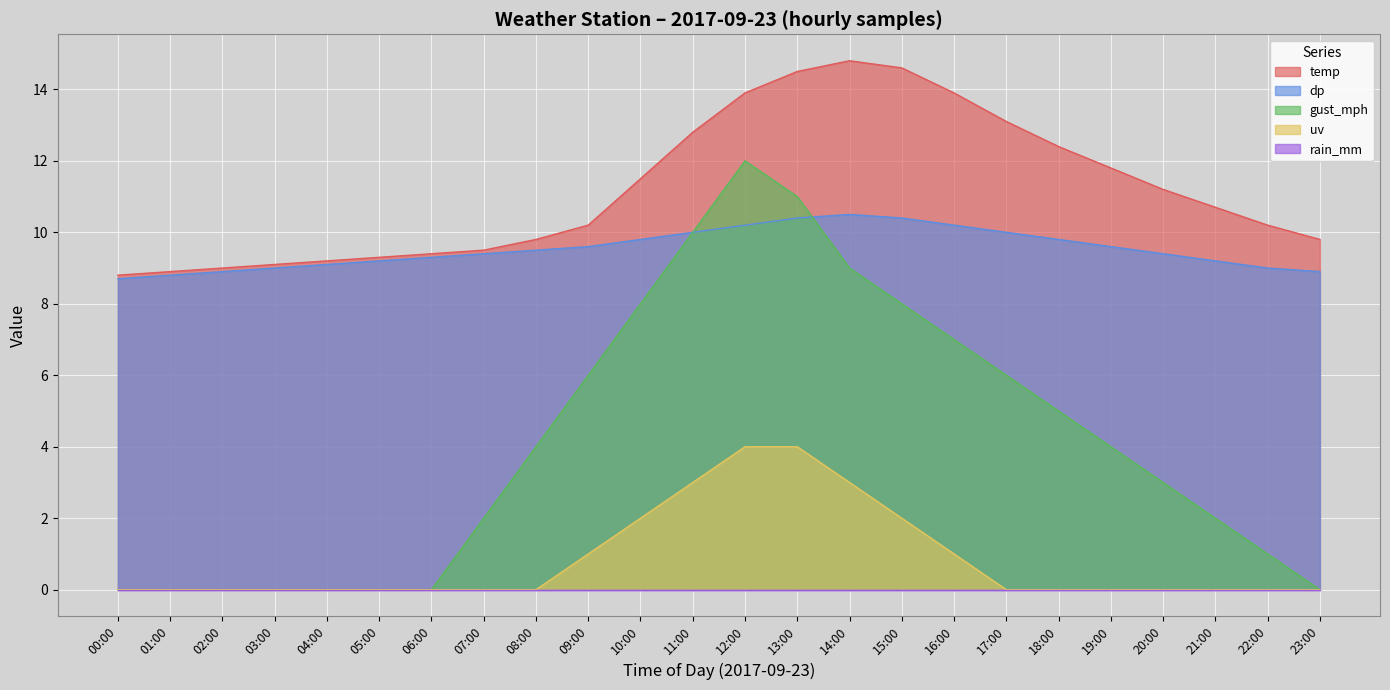

At which label is uv closest to 2?

10:00